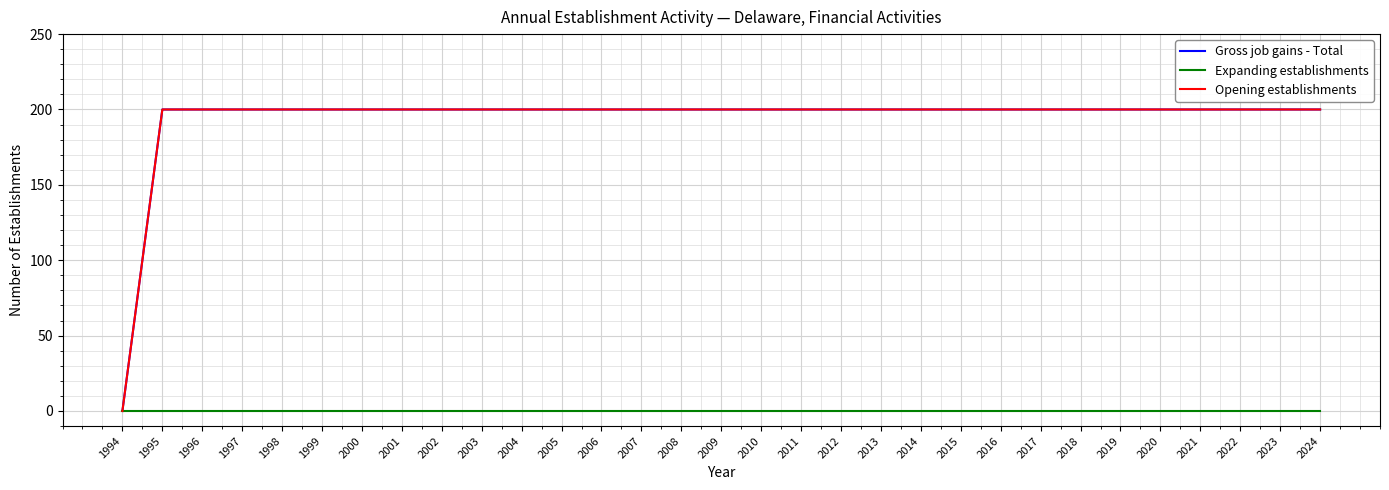

Does the chart have visible grid lines?

Yes